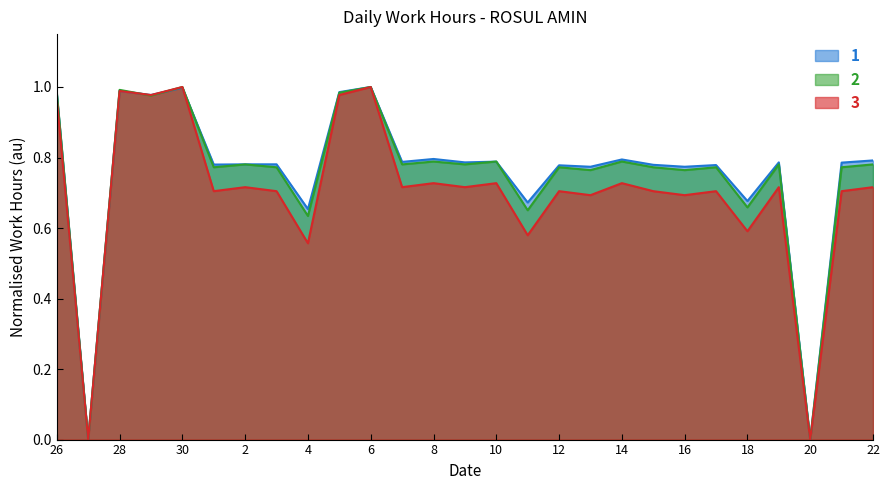

At which category does 1 reach its first local valley?

27